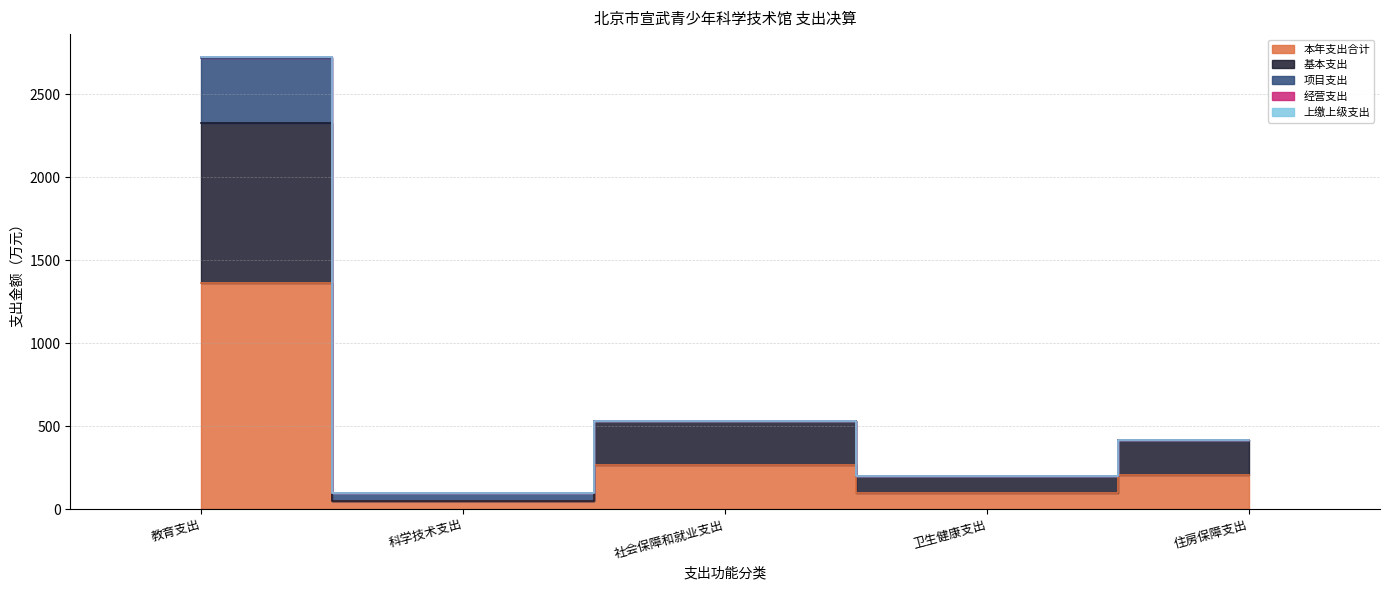

What is the difference between the 经营支出 values at 社会保障和就业支出 and 卫生健康支出?

333.2